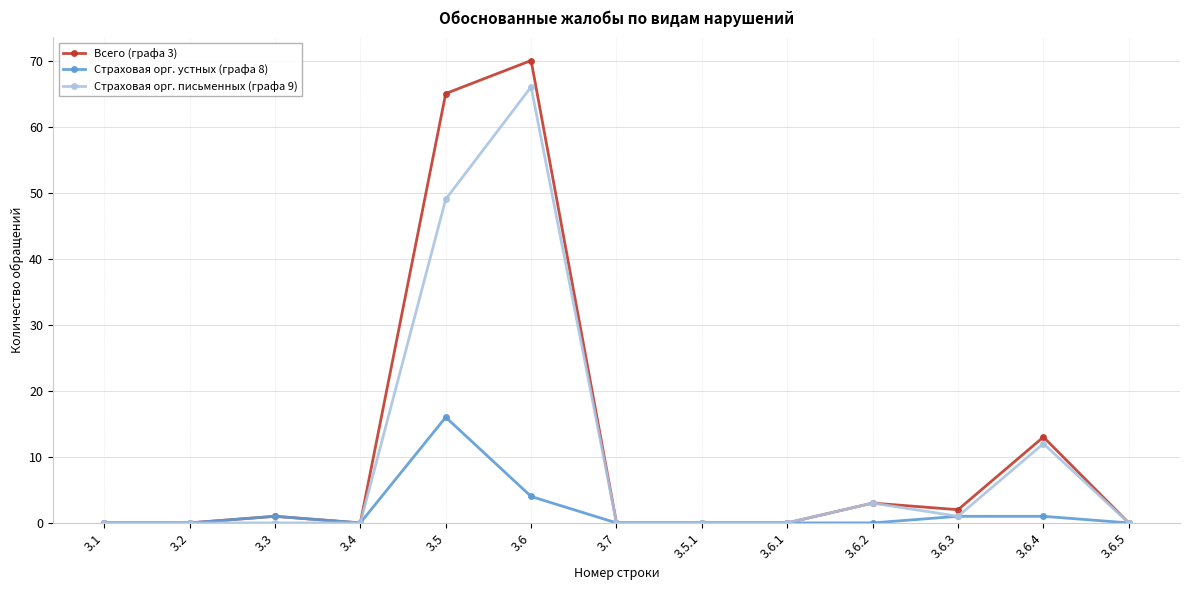

At which category is the sum across all series the highest?

3.6